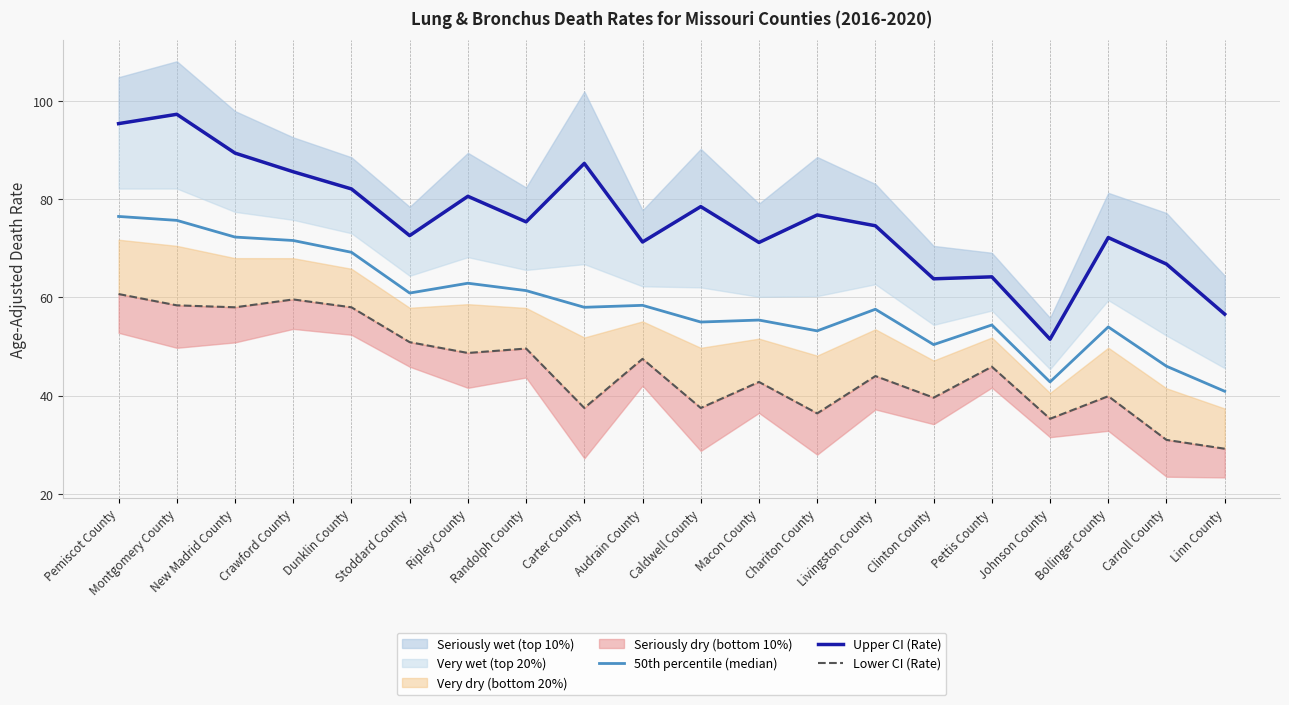

What is the value of the Upper CI (Rate) point at the 13th from the left?

76.8